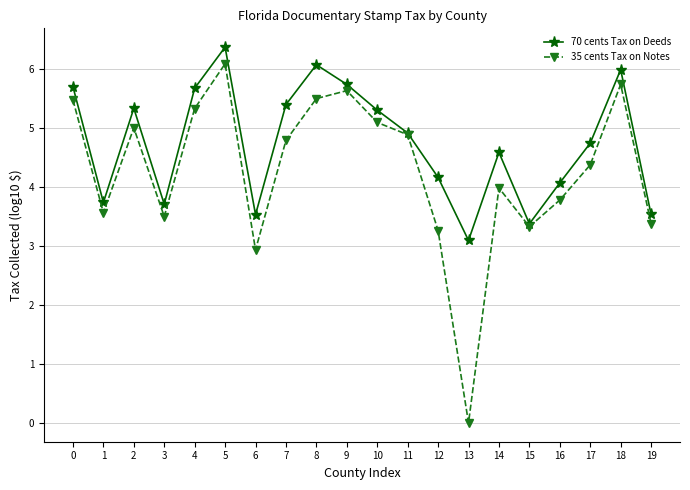

True or false: 70 cents Tax on Deeds has a value of 3.5 at 6.

True